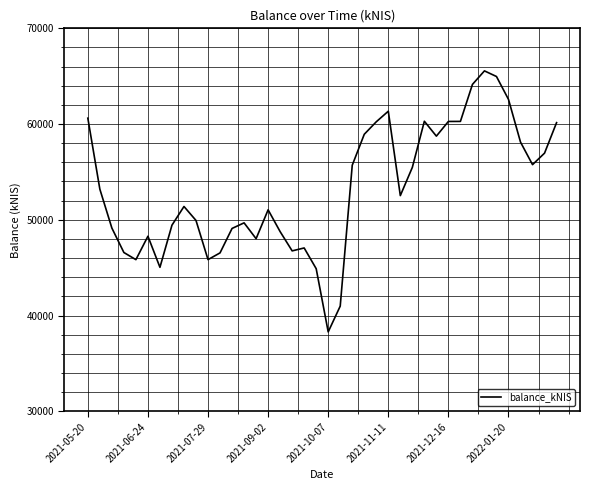

What is the smallest value displayed?

38289.8